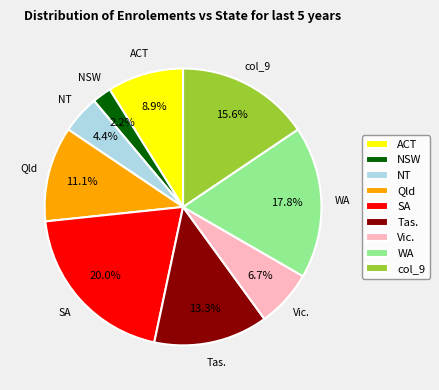

To the nearest percent, what is the average slice percentage?

11%